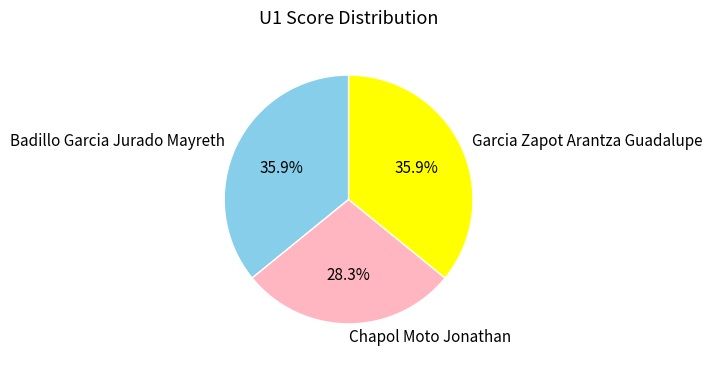

Approximately how many times larger is the value at Badillo Garcia Jurado Mayreth compared to Garcia Zapot Arantza Guadalupe?

1.0